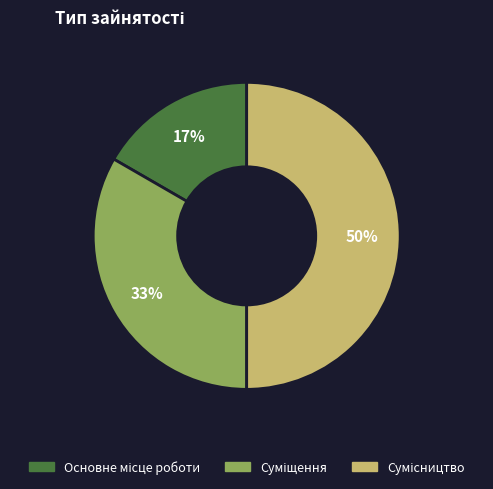

To the nearest percent, what is the difference between the largest and smallest slice percentages?

33%